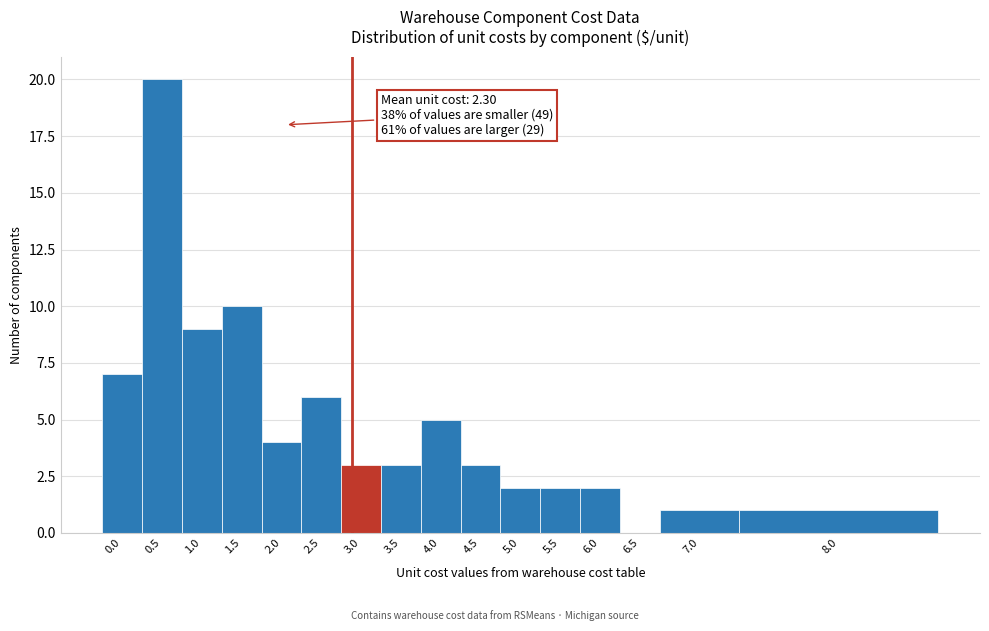

Reading left to right, what are all the values shown in this chart?

0.0=7	0.5=20	1.0=9	1.5=10	2.0=4	2.5=6	3.0=3	3.5=3	4.0=5	4.5=3	5.0=2	5.5=2	6.0=2	6.5=0	7.0=1	8.0=1